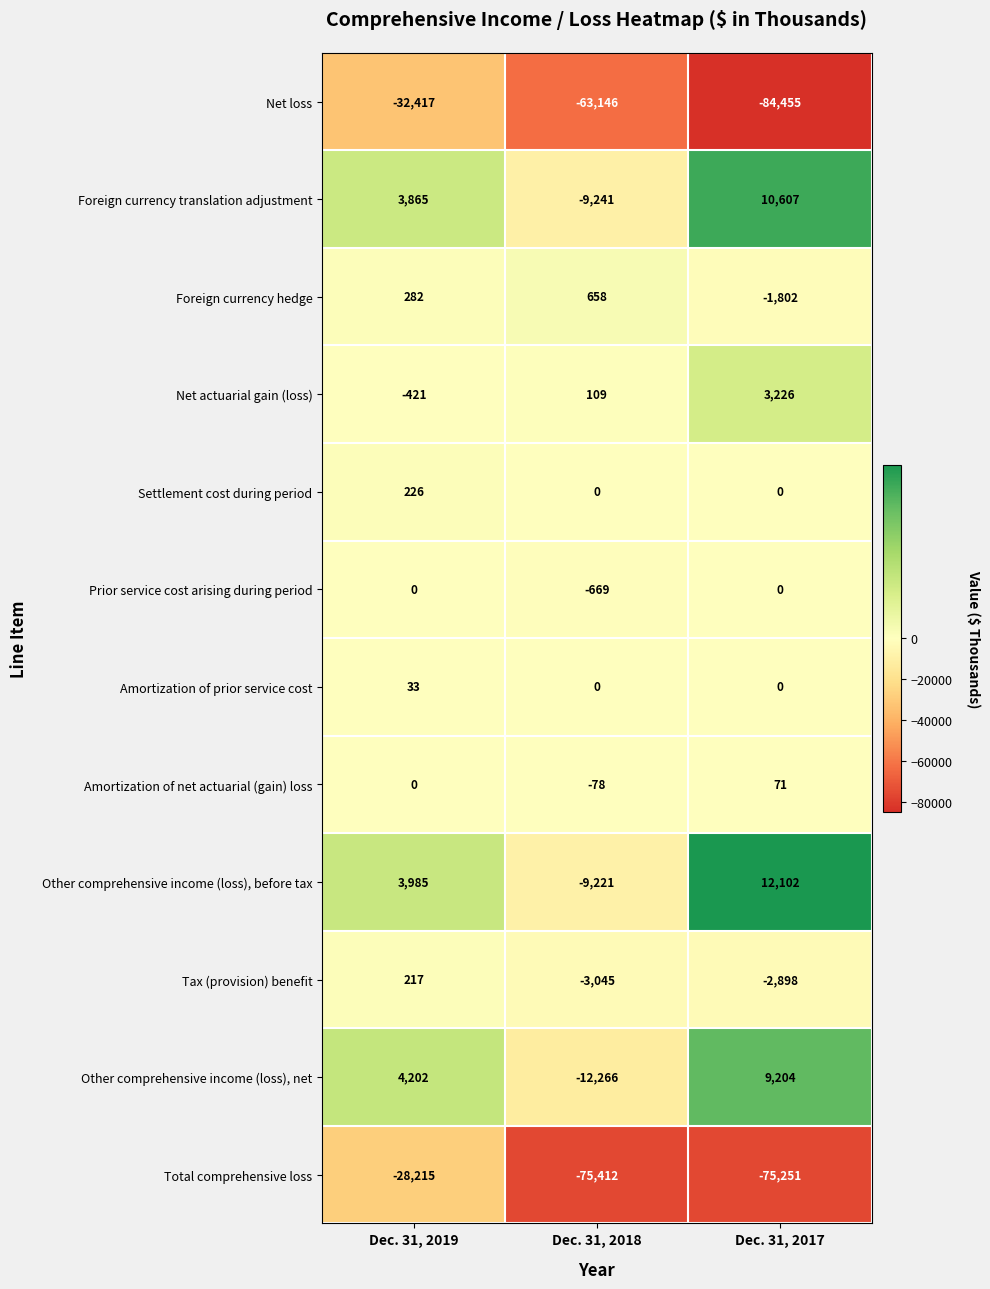

What is the difference between the maximum and minimum values in the Prior service cost arising during period series?

669